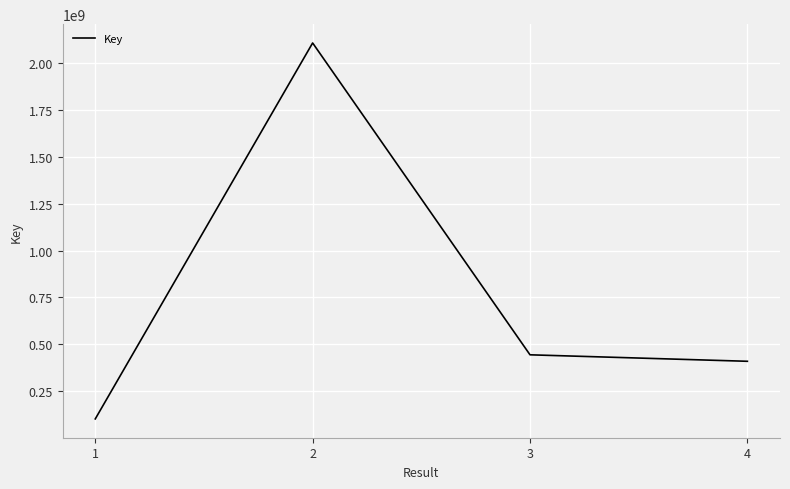

List the labels in order of value, largest first.

2, 3, 4, 1